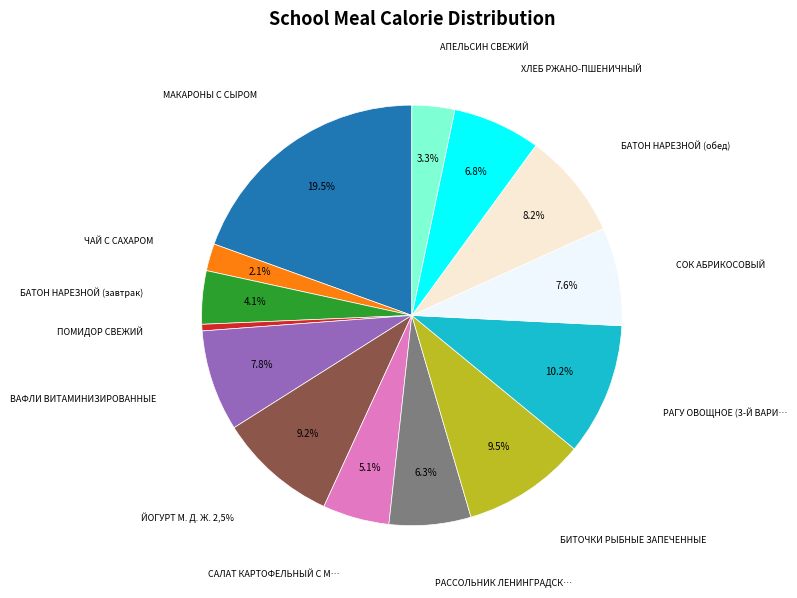

Is БАТОН НАРЕЗНОЙ (обед) the majority of the pie?

No